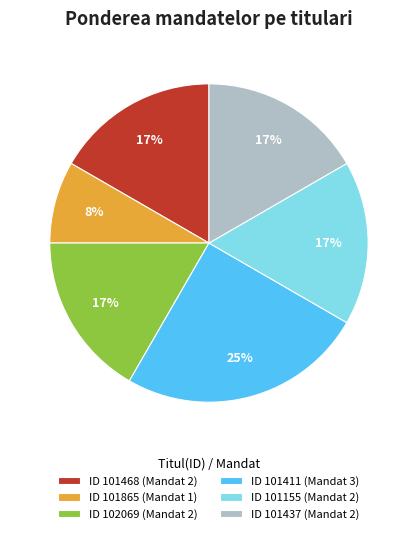

Combined, do ID 101437 (Mandat 2) and ID 101865 (Mandat 1) account for over 50%?

No